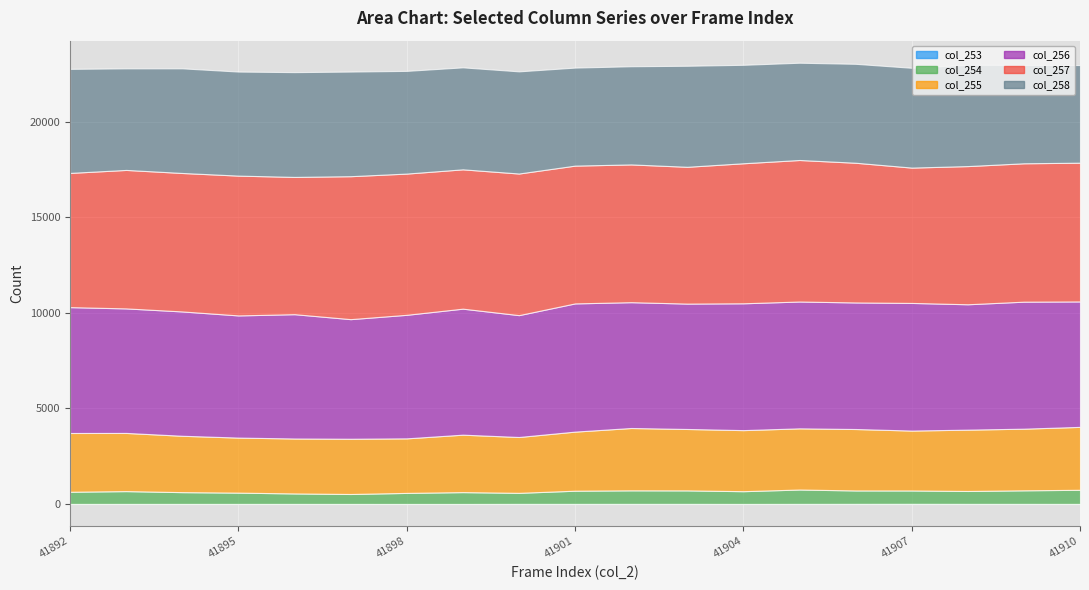

How many lines are shown in the chart?

6